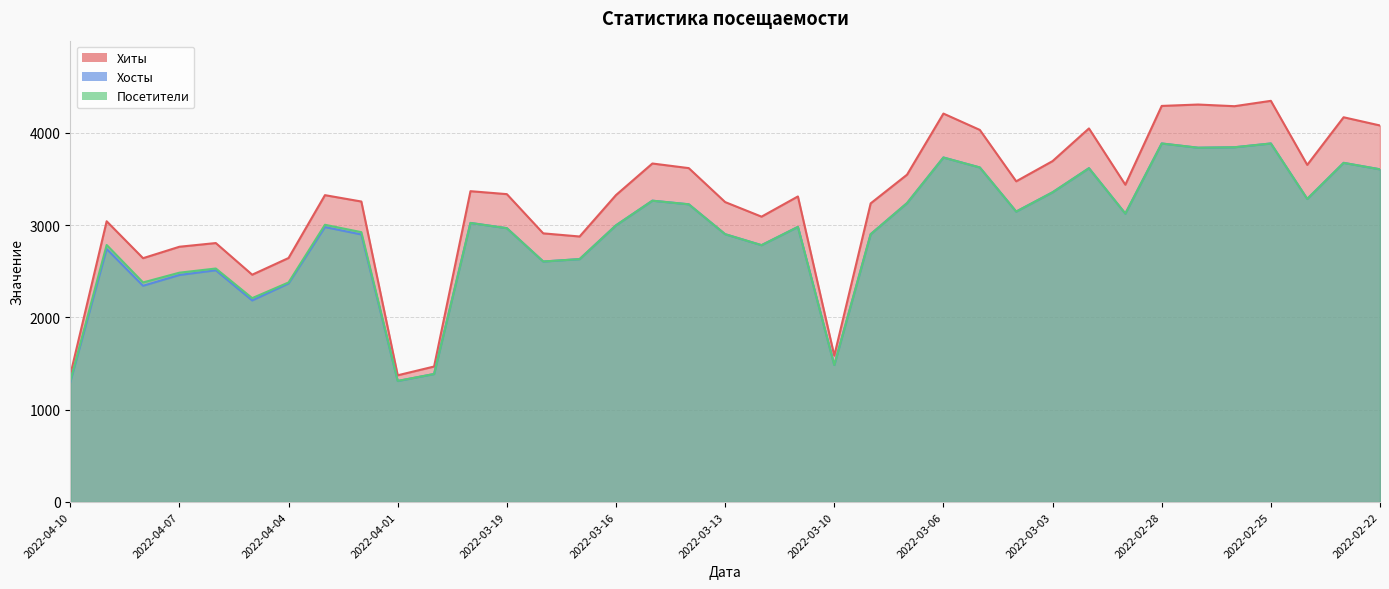

How many lines are shown in the chart?

3